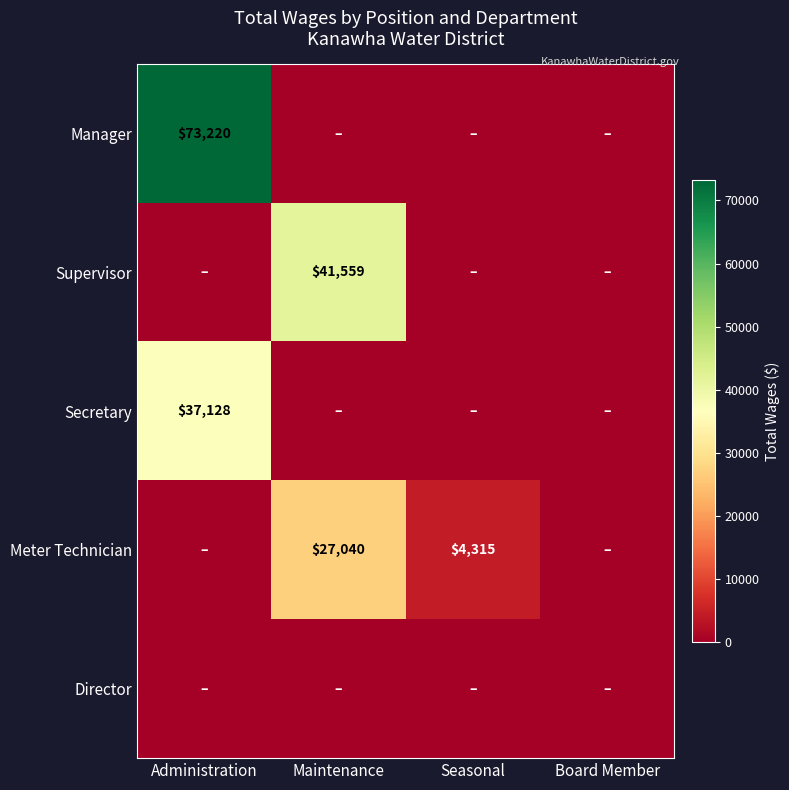

True or false: Secretary has a value of 37128 at Administration.

True